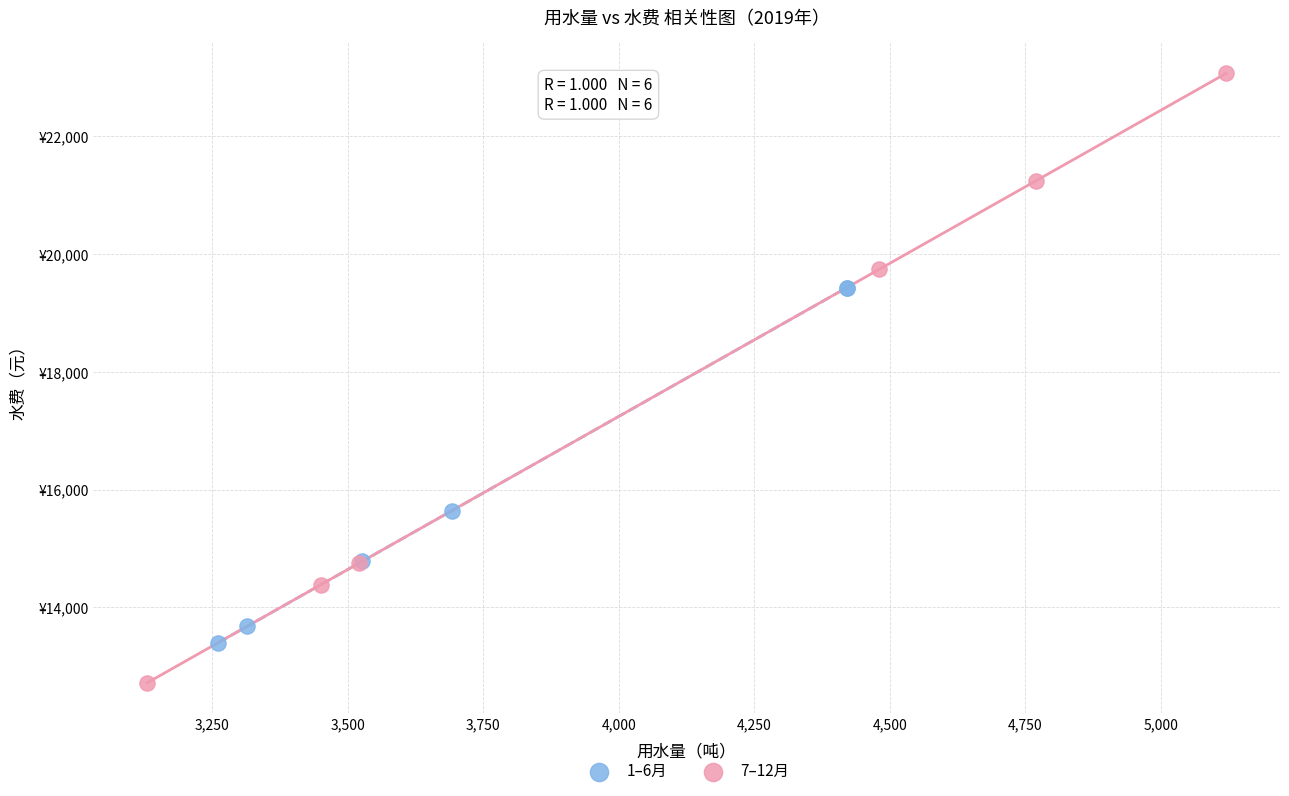

Which series has the largest Y range (max minus min)?

7–12月